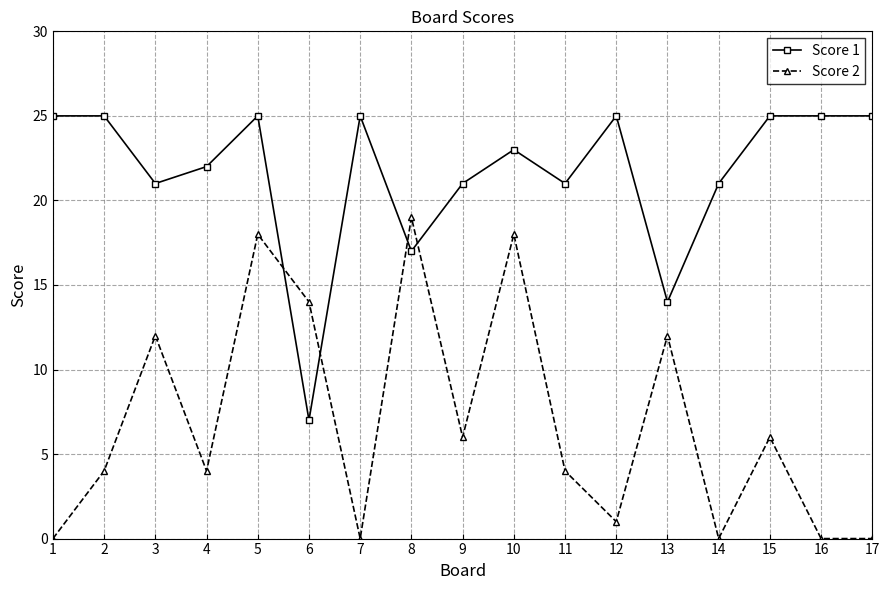

What are all the series names shown in the legend?

Score 1, Score 2